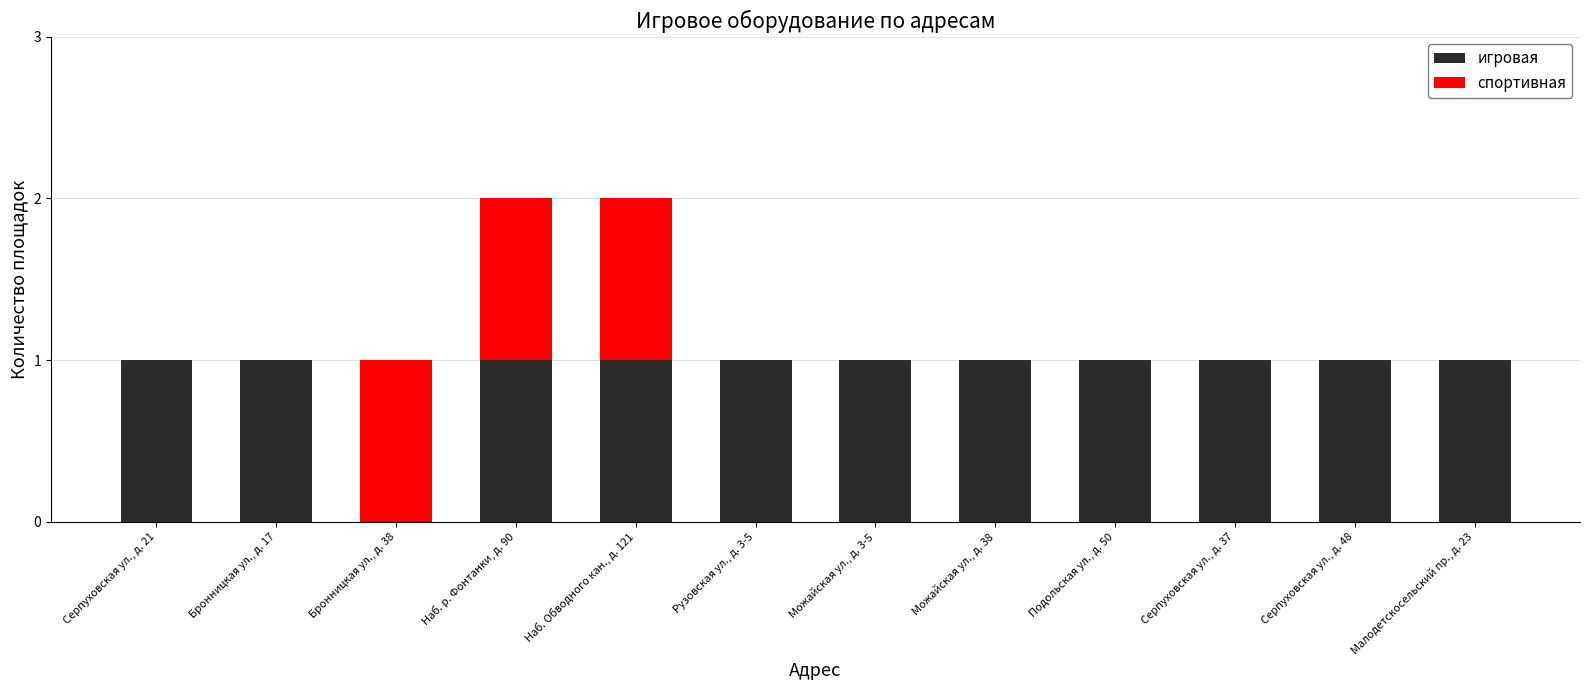

Is it true that игровая equals 0 at Серпуховская ул., д. 48?

False